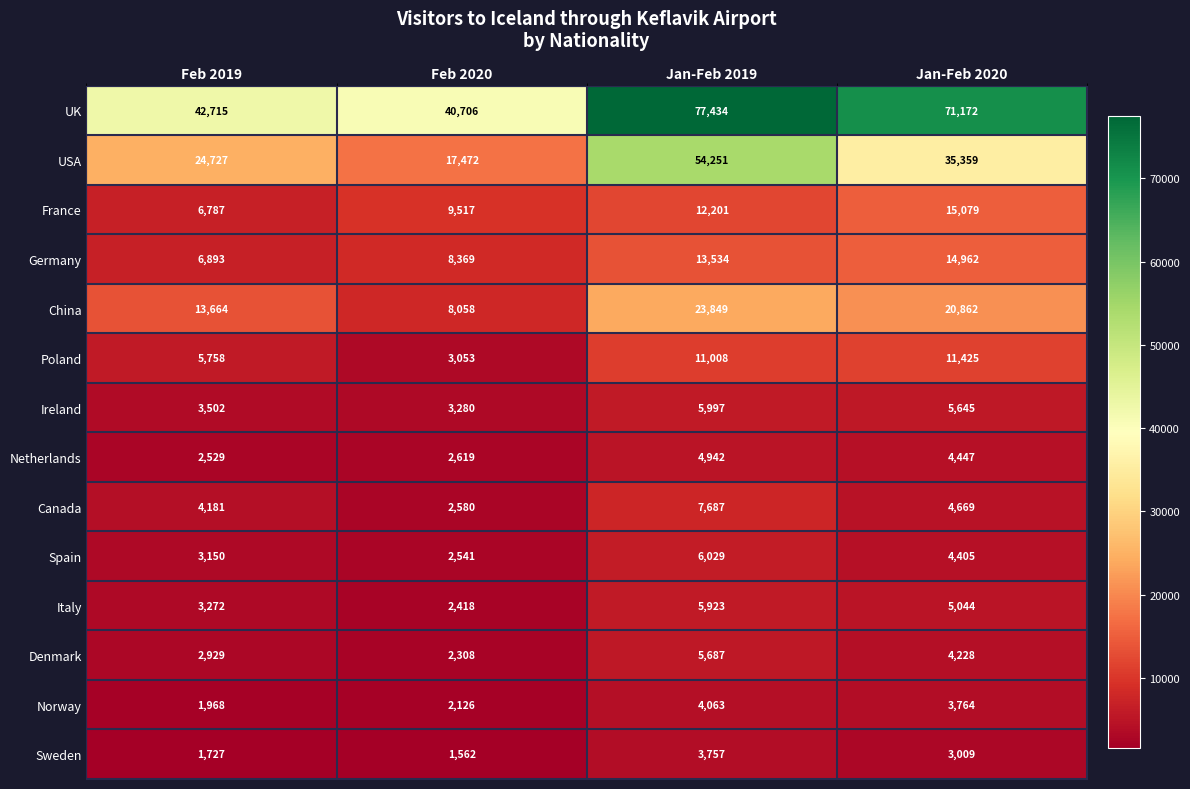

Which category has the lowest value in the Netherlands series?

Feb 2019